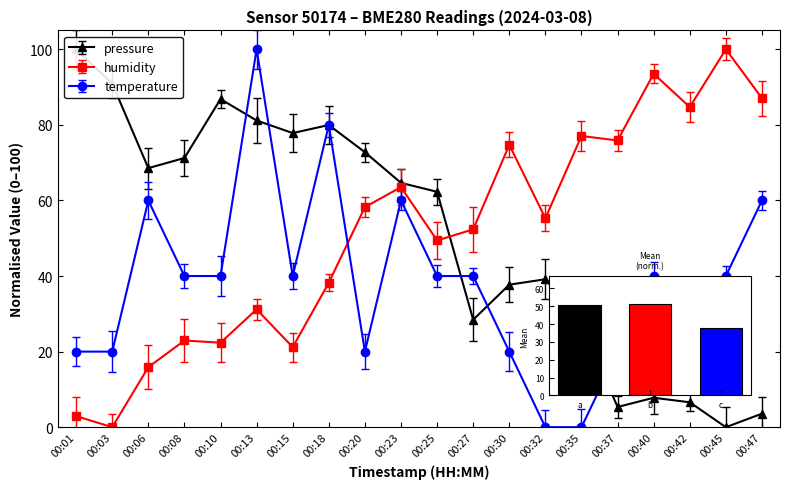

Reading left to right, transcribe all the data shown in this chart.

pressure: 100.0	90.9	68.6	71.2	86.8	81.2	77.8	80.0	72.8	64.6	62.3	28.4	37.7	39.2	27.5	5.3	7.8	6.6	0.0	3.6
humidity: 2.9	0.0	15.9	22.9	22.4	31.2	21.2	38.2	58.2	63.5	49.4	52.4	74.7	55.3	77.1	75.9	93.5	84.7	100.0	87.1
temperature: 20.0	20.0	60.0	40.0	40.0	100.0	40.0	80.0	20.0	60.0	40.0	40.0	20.0	0.0	0.0	20.0	40.0	20.0	40.0	60.0